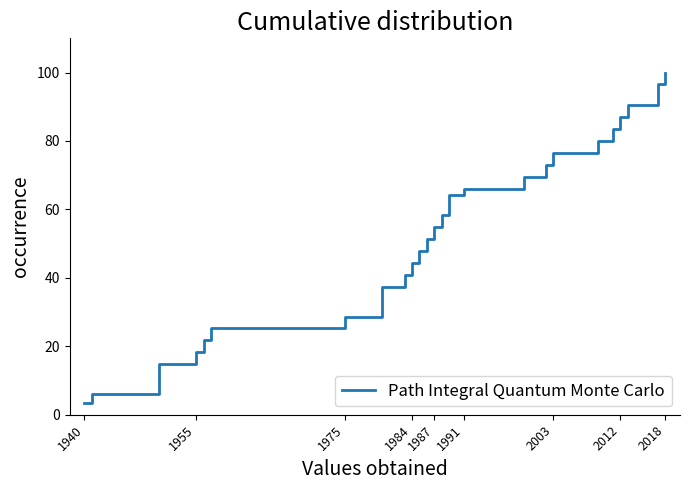

What is the greatest value displayed?

100.0